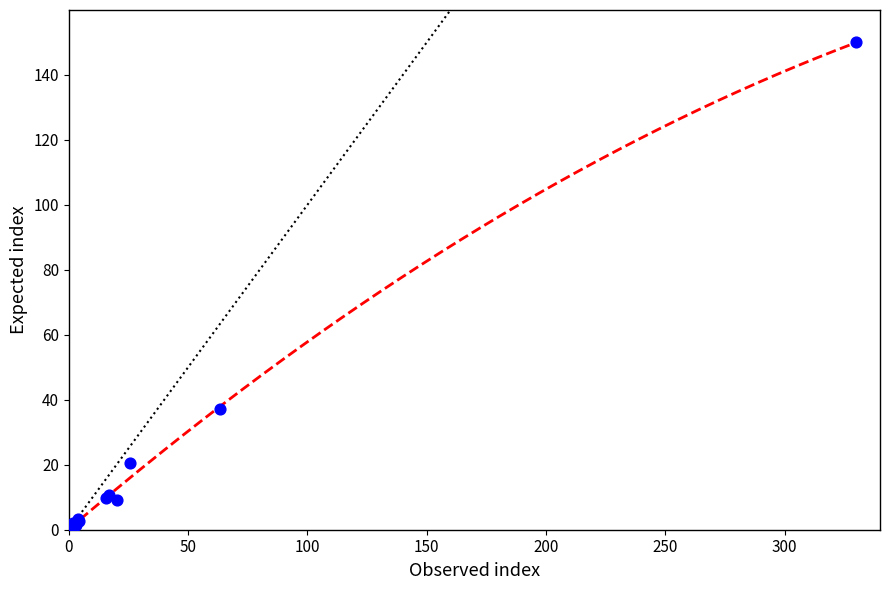

What Y value in the scatter plot is closest to 75?

37.0